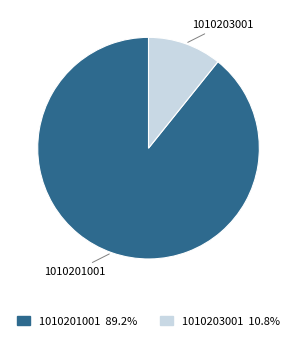

How many segments does this pie chart have?

2